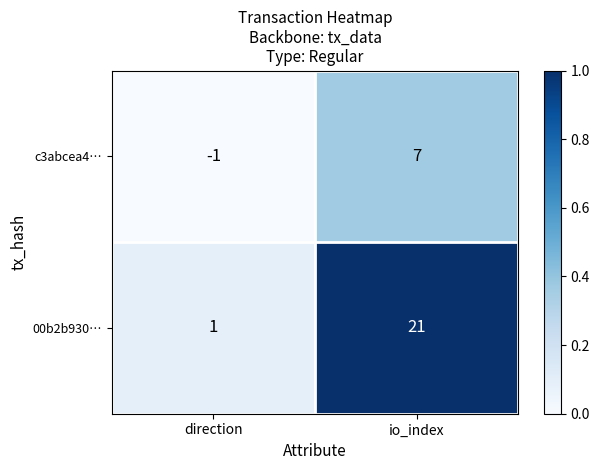

True or false: c3abcea4… has a value of 0 at direction.

False